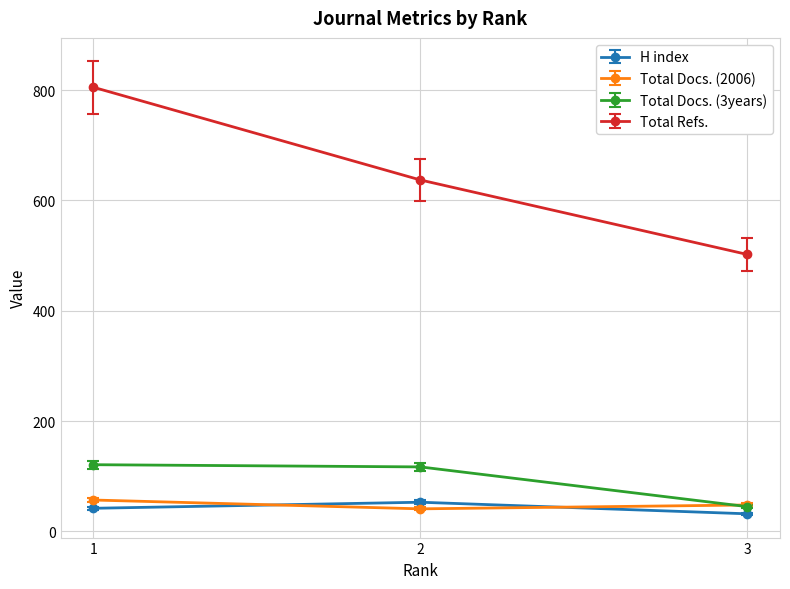

At how many categories does at least one series exceed 350?

3